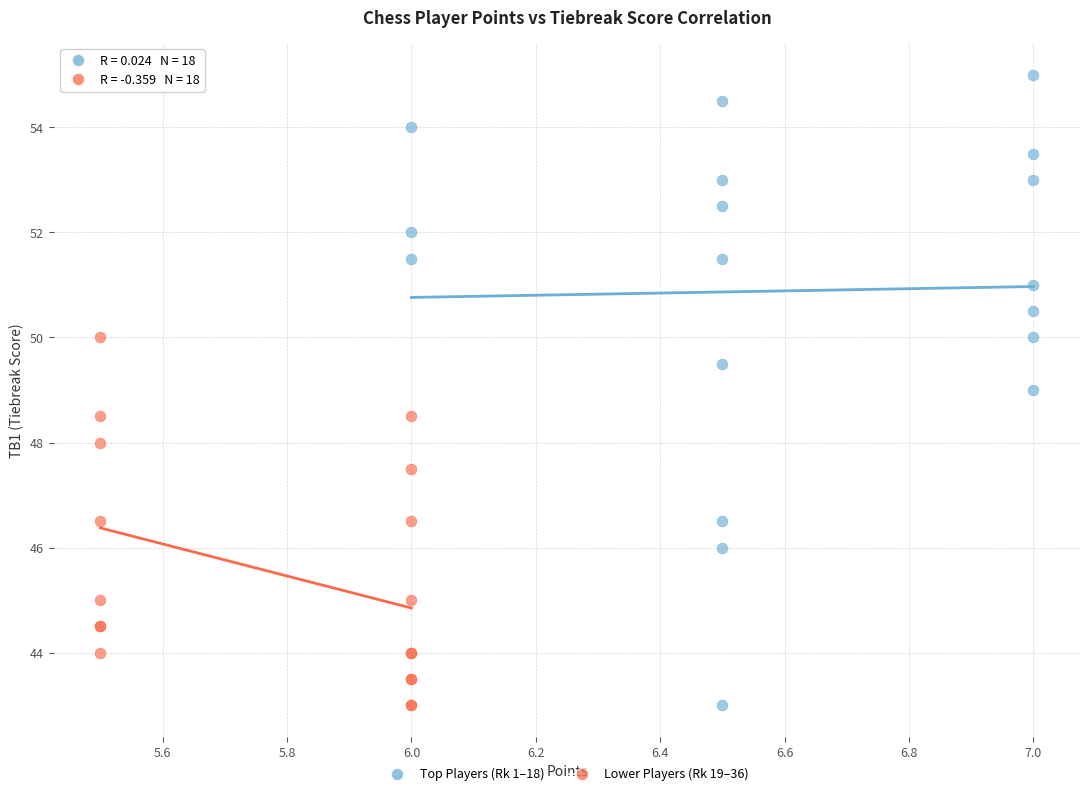

Which series contains the highest Y value?

Top Players (Rk 1–18)